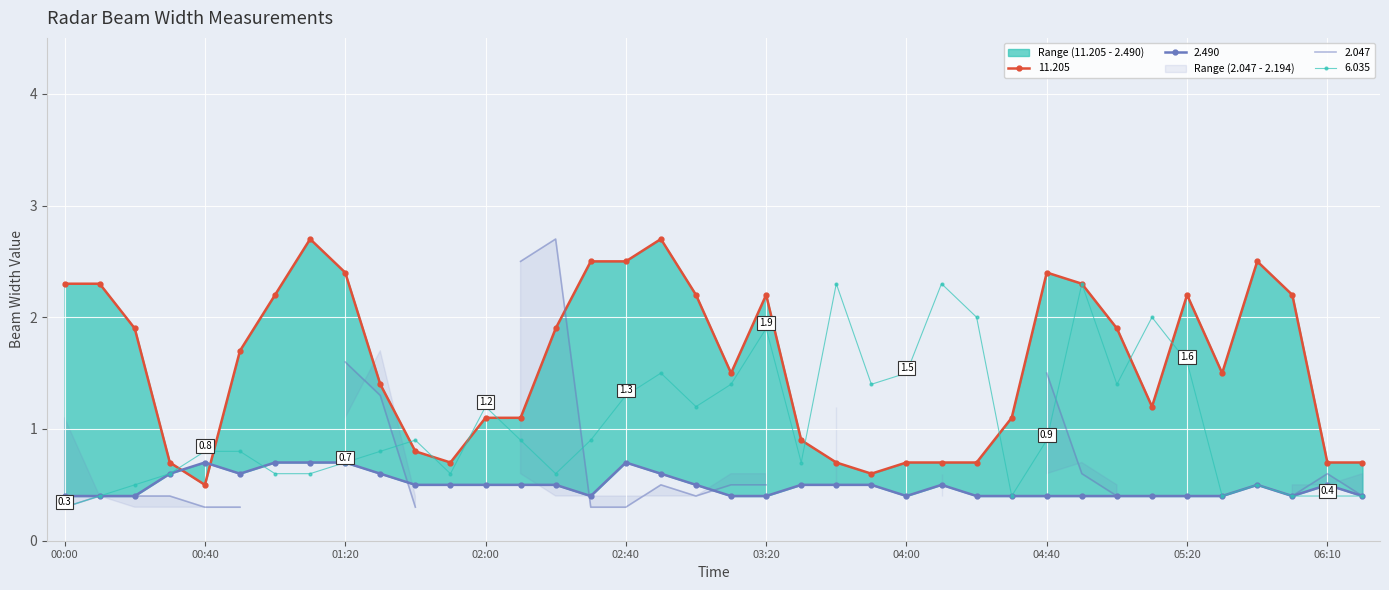

Which category has the highest value in the 6.035 series?

03:40